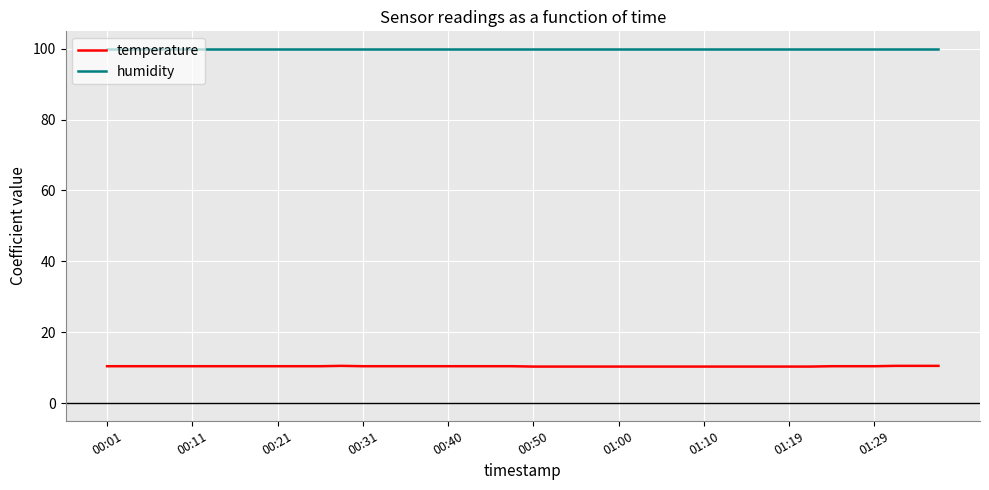

True or false: humidity and temperature cross at least once.

False